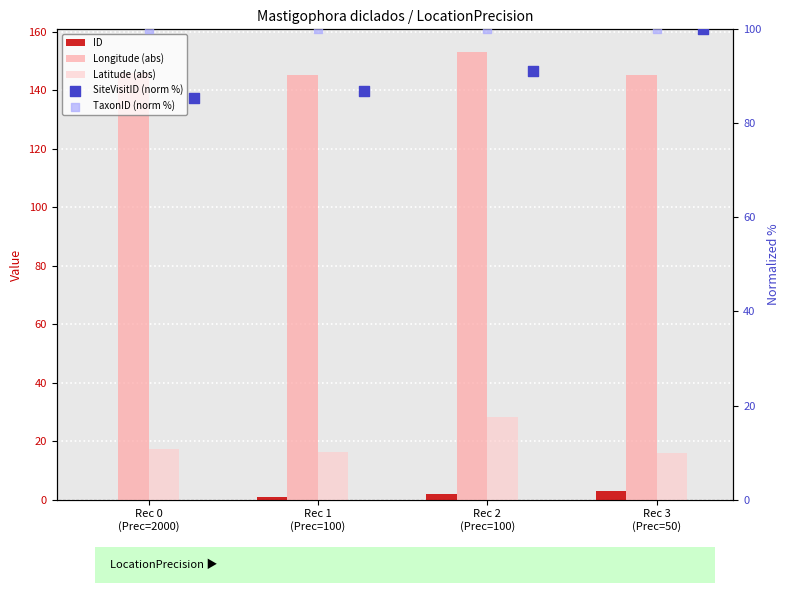

Which series contains the highest Y value?

Longitude (abs)